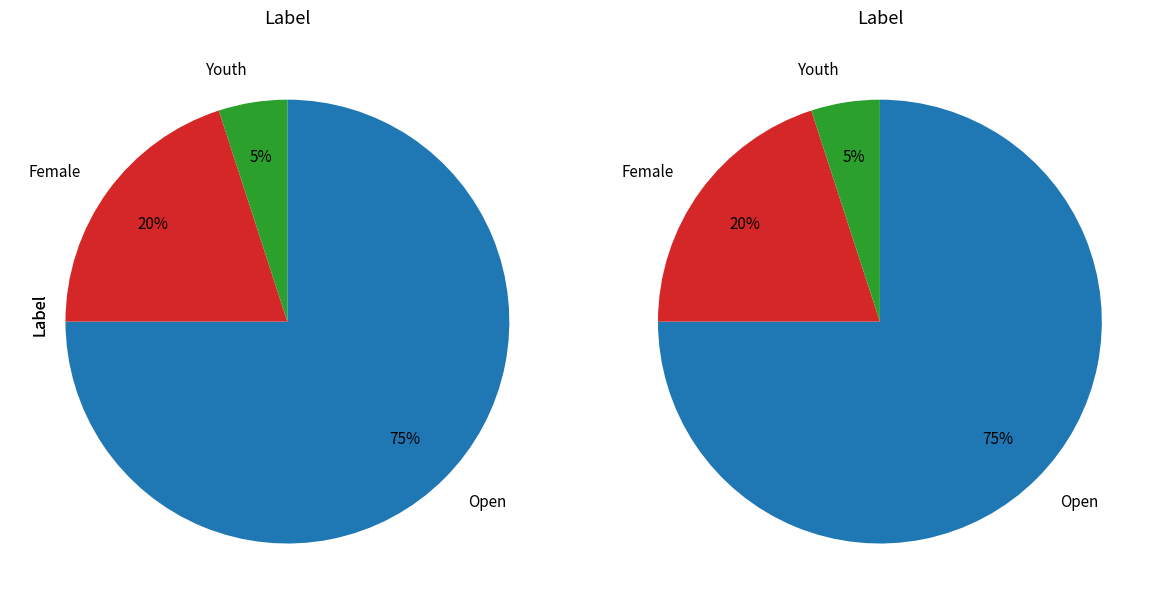

To the nearest percent, what is the average slice percentage?

33%